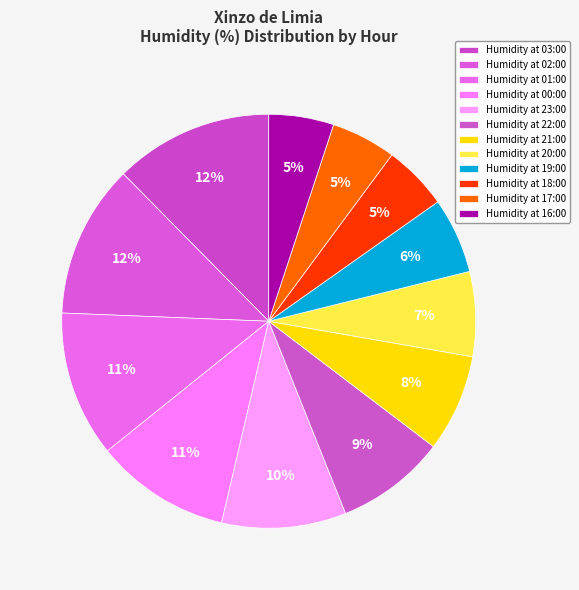

How many slices are in this pie chart?

12